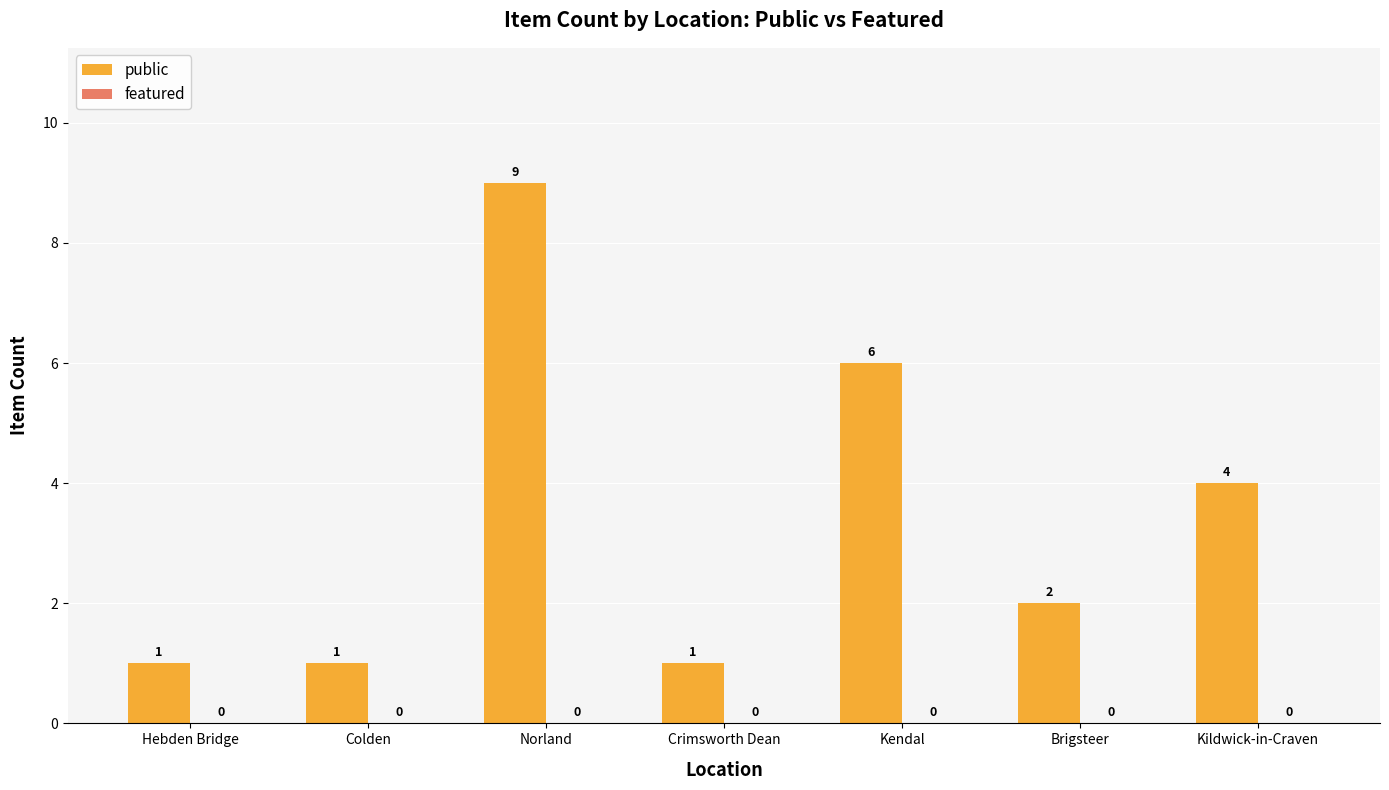

Which has a higher value, Kendal or Crimsworth Dean?

Kendal